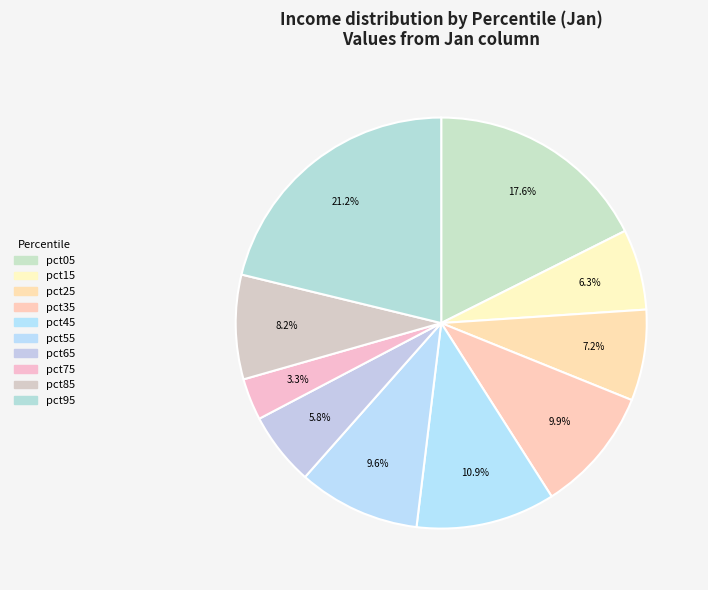

Does pct05 account for over 50% of the chart?

No